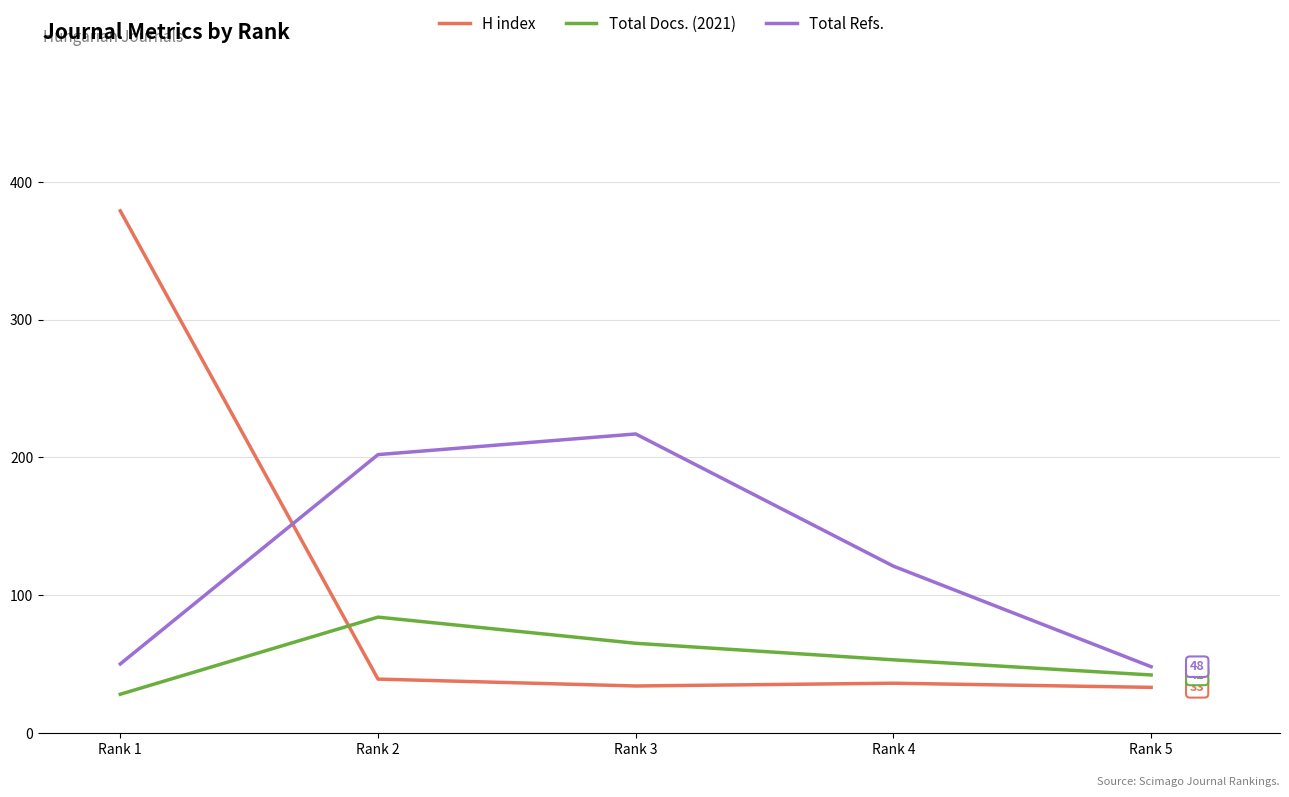

Which series has the largest range (max minus min)?

H index